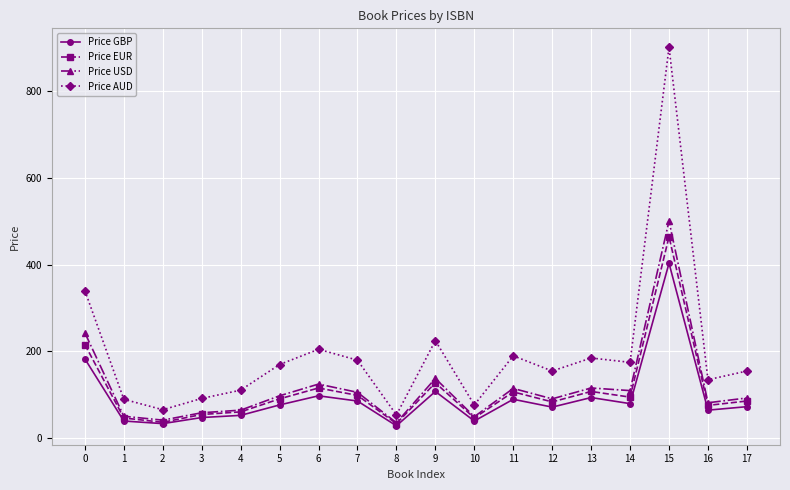

The value of Price EUR at 7 is 165.3. True or false?

False